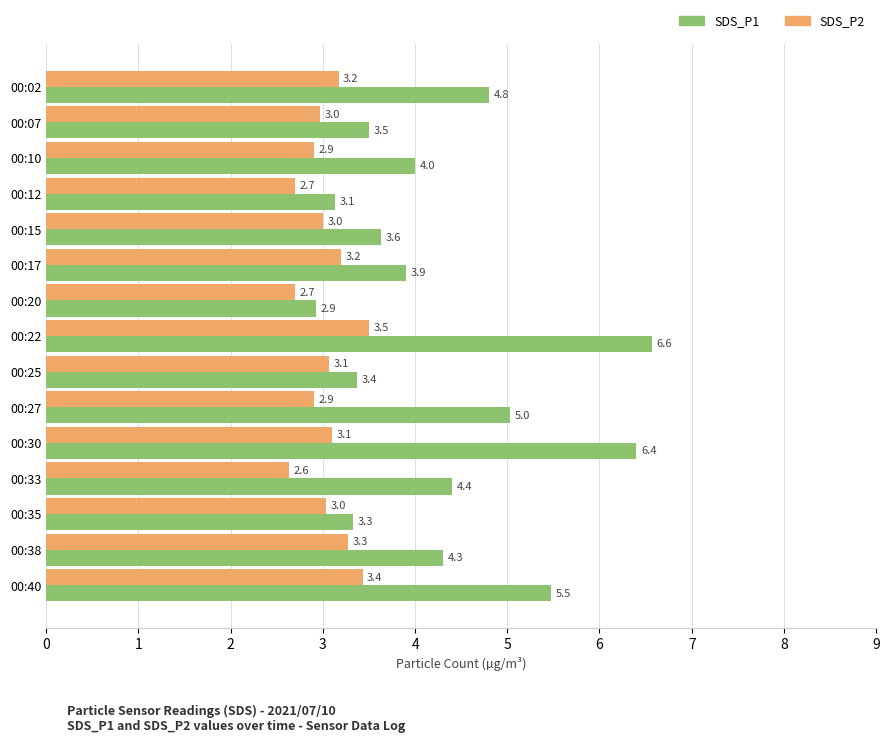

What is the average value of the SDS_P1 series?

4.3